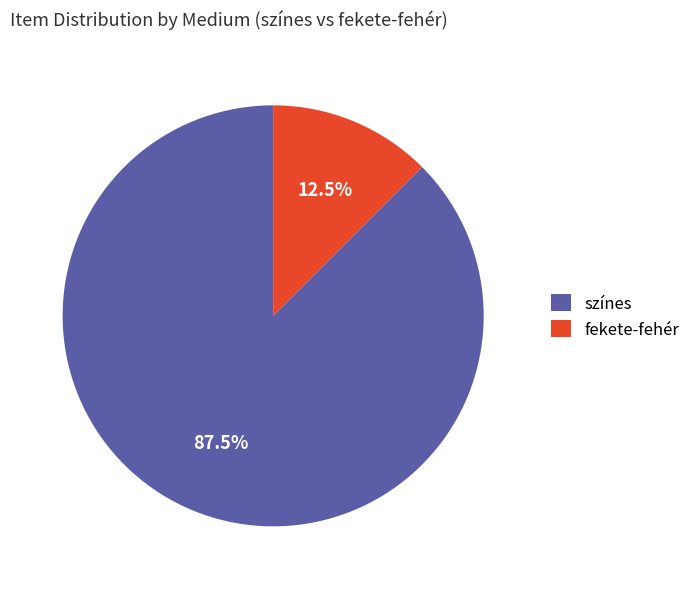

What portion of the pie excludes fekete-fehér?

87.5%